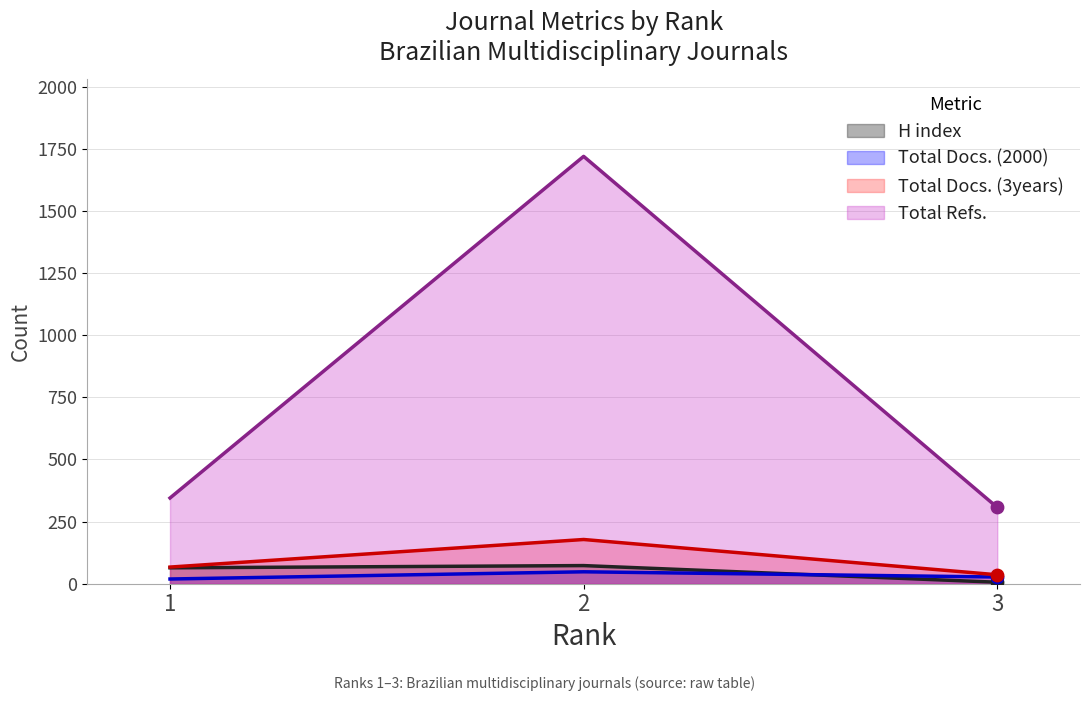

What is the total value across all series at 1?

495